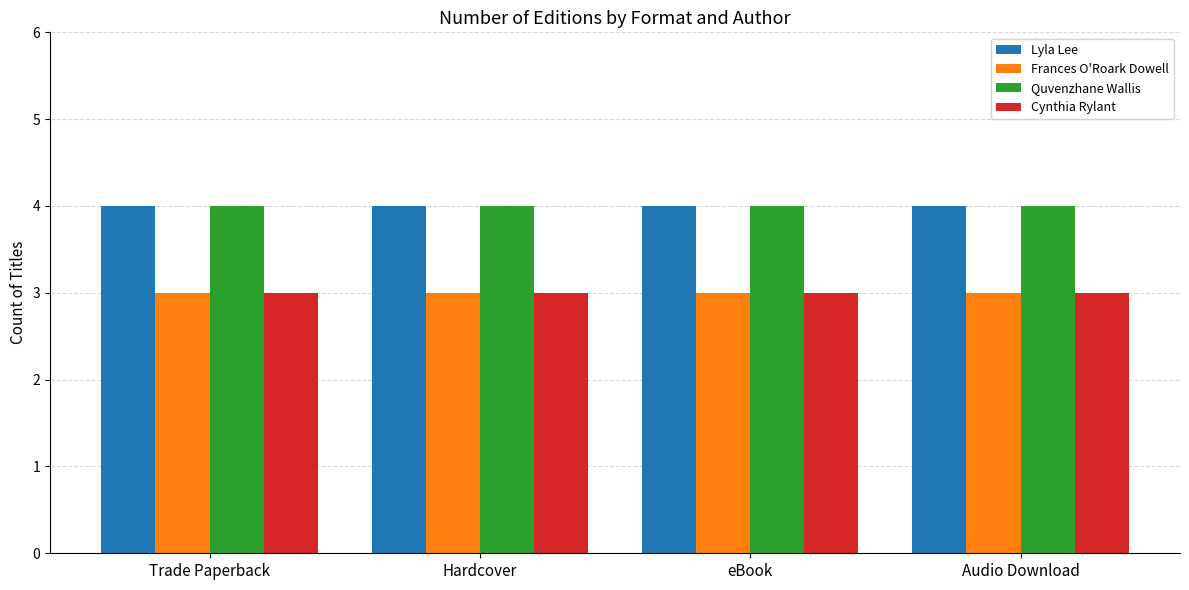

What is the total value across all series at Hardcover?

14